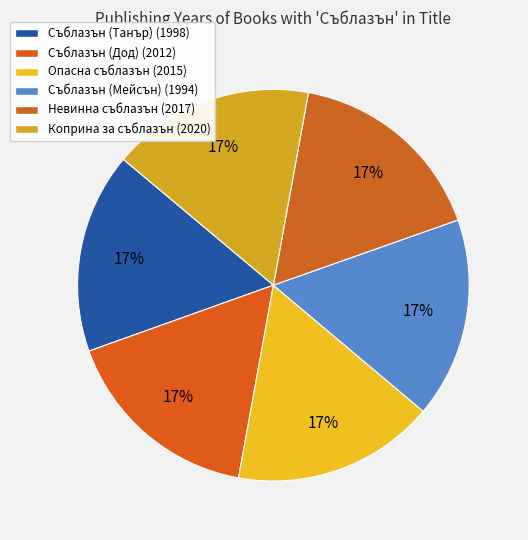

Is it true that Опасна съблазън is 17% of the pie?

True